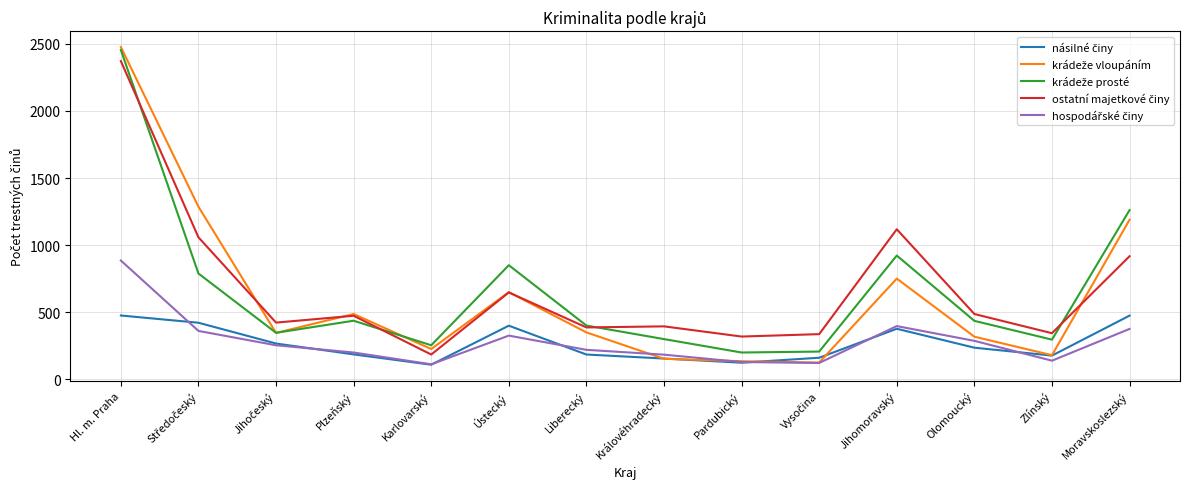

At which category does the chart reach its peak across all series?

Hl. m. Praha